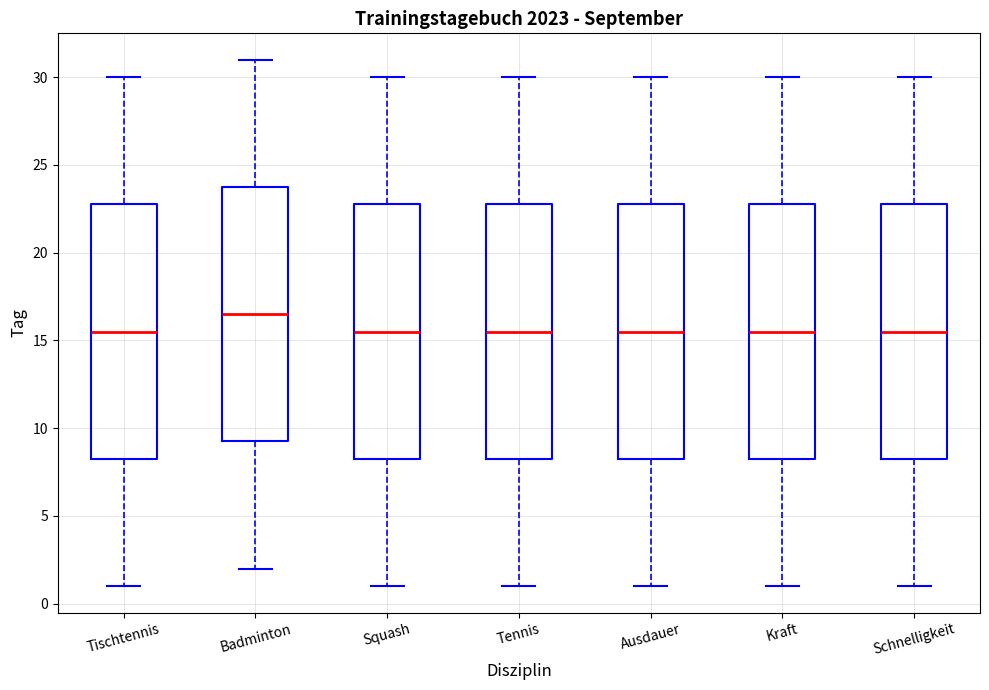

Which box's median line is the highest?

Badminton